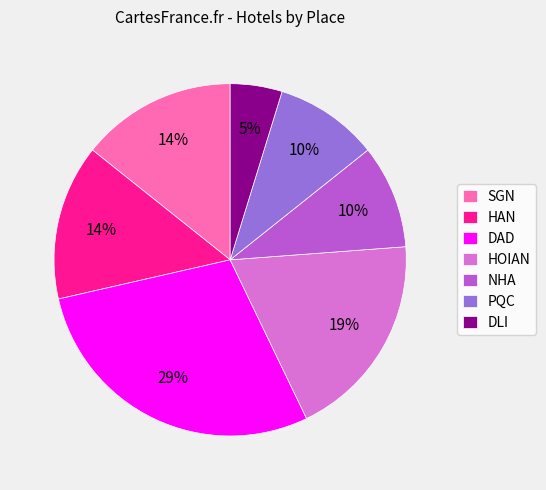

What is the ratio of the value at PQC to the value at SGN?

0.7